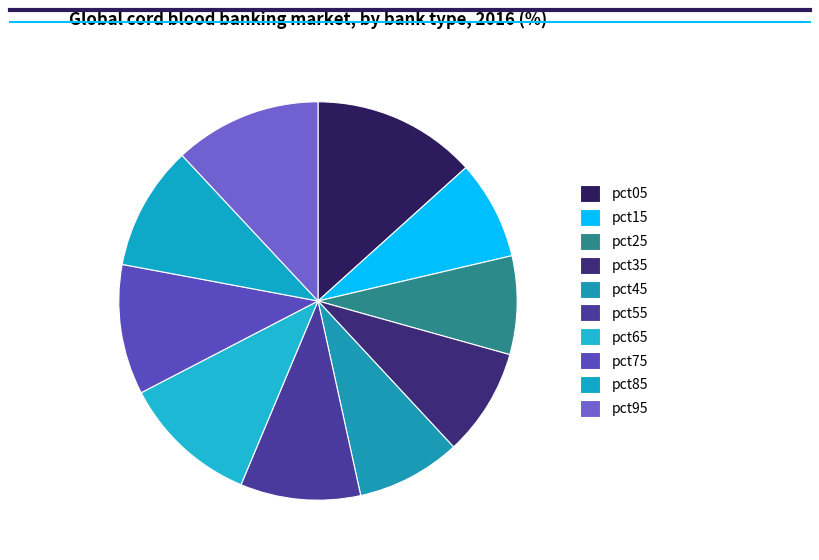

To the nearest percent, what is the difference between the pct95 and pct55 slice percentages?

2%